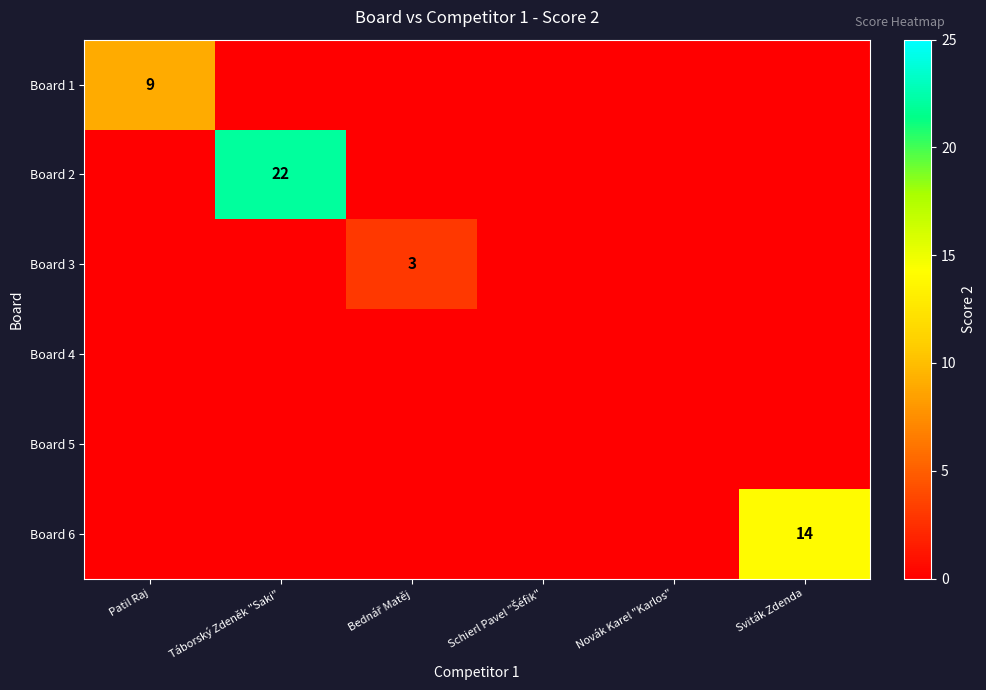

At how many categories does at least one series exceed 2?

4